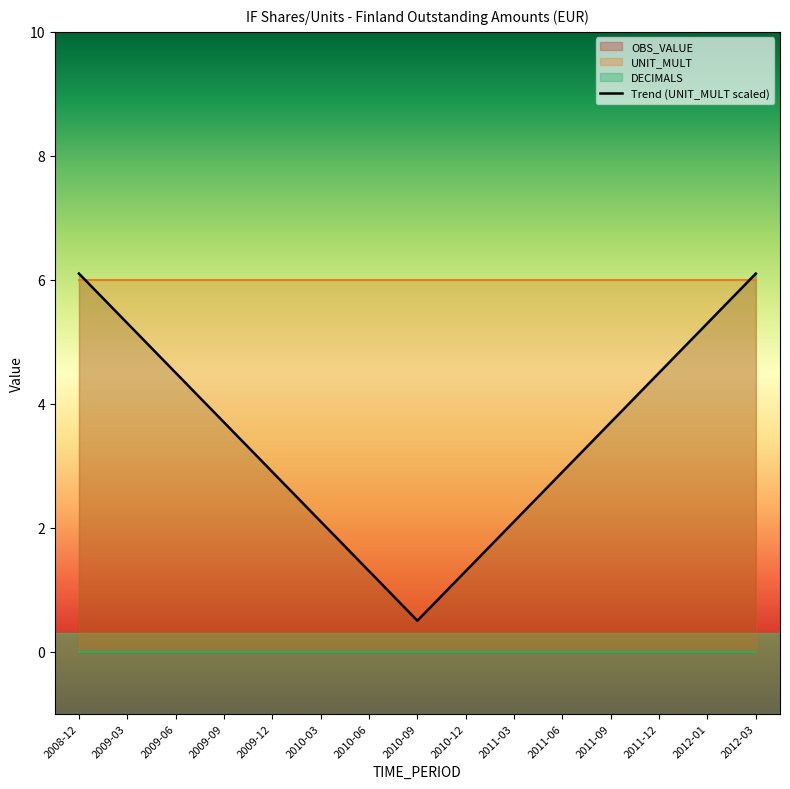

At which category does the chart reach its minimum across all series?

2010-09